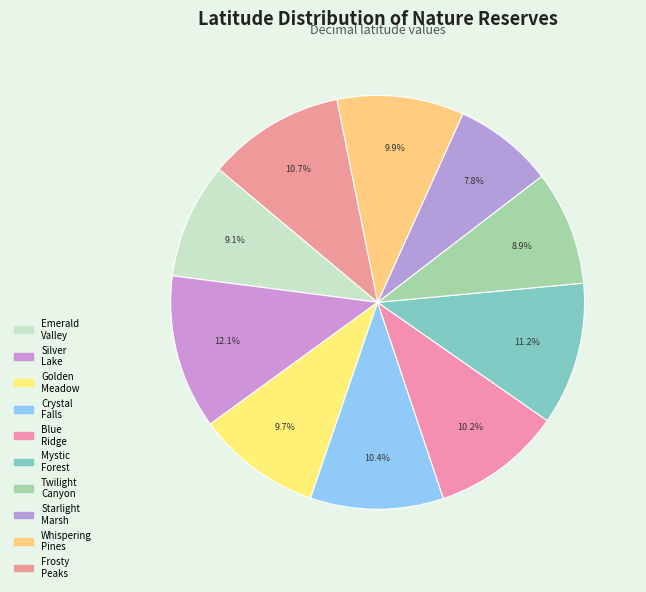

To the nearest percent, what is the difference between the largest and smallest slice percentages?

4%